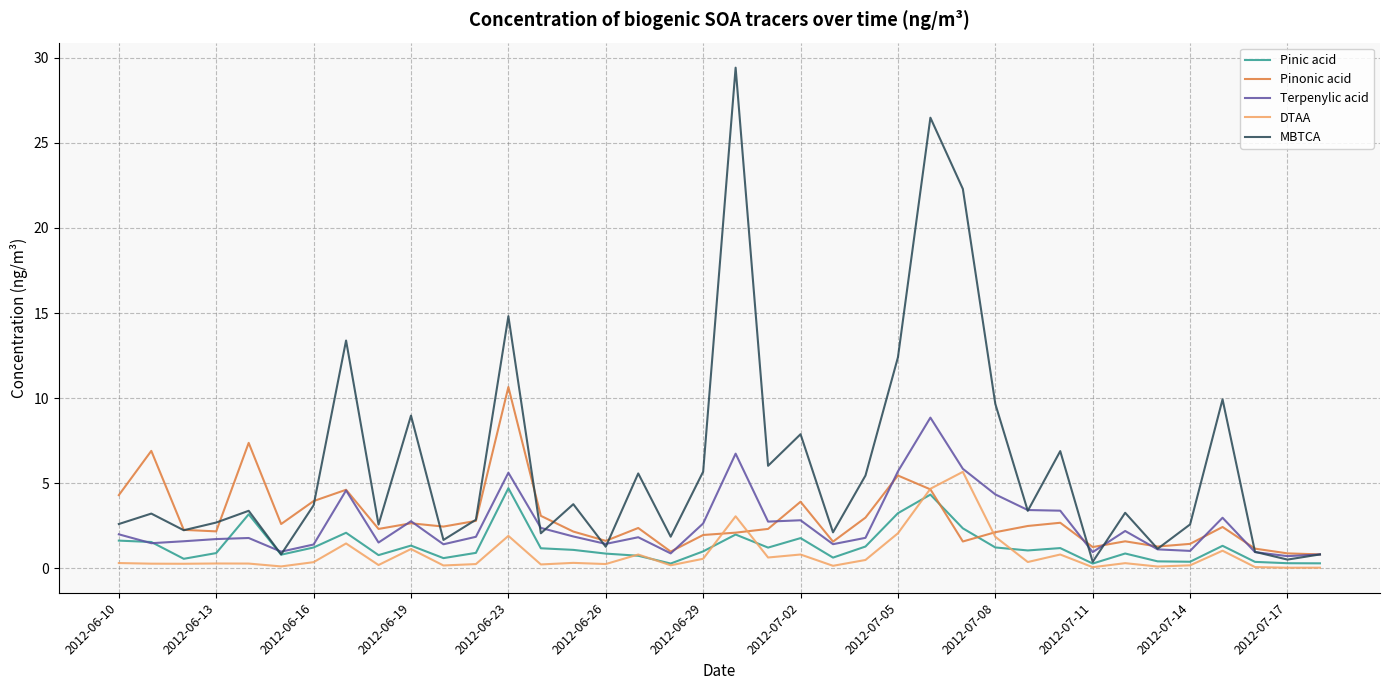

Which series has the widest spread of values?

MBTCA